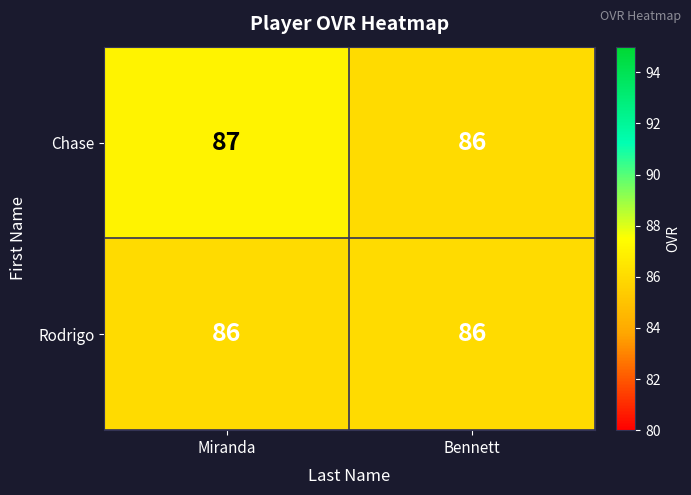

What is the sum of the Rodrigo values at Miranda and Bennett?

172